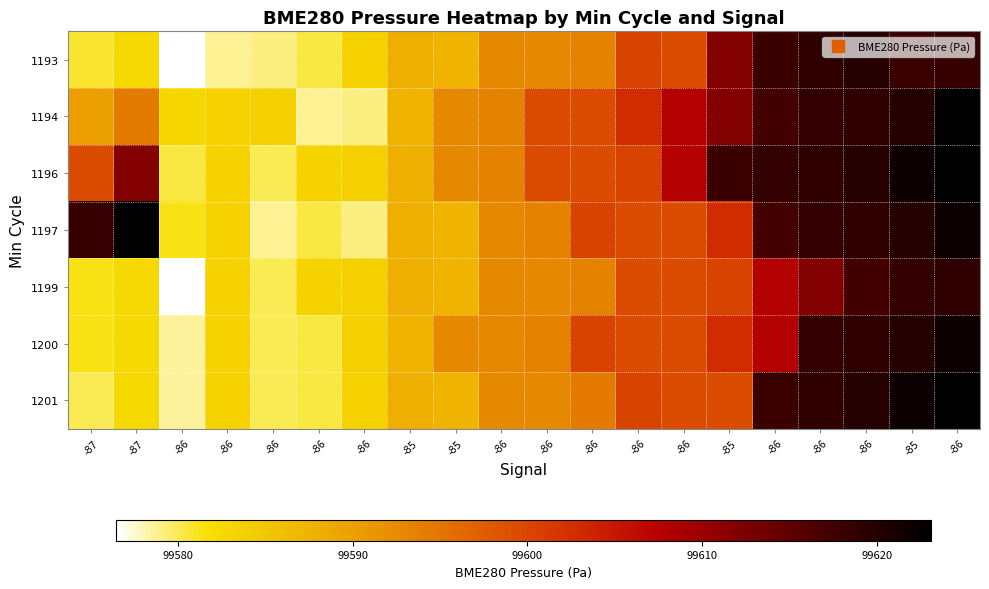

What is the total value across all series at -86?

697054.4